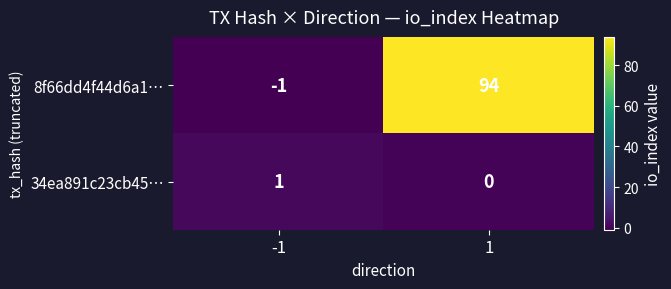

Is the value of 34ea891c23cb45… at -1 greater than the value of 8f66dd4f44d6a1… at -1?

Yes